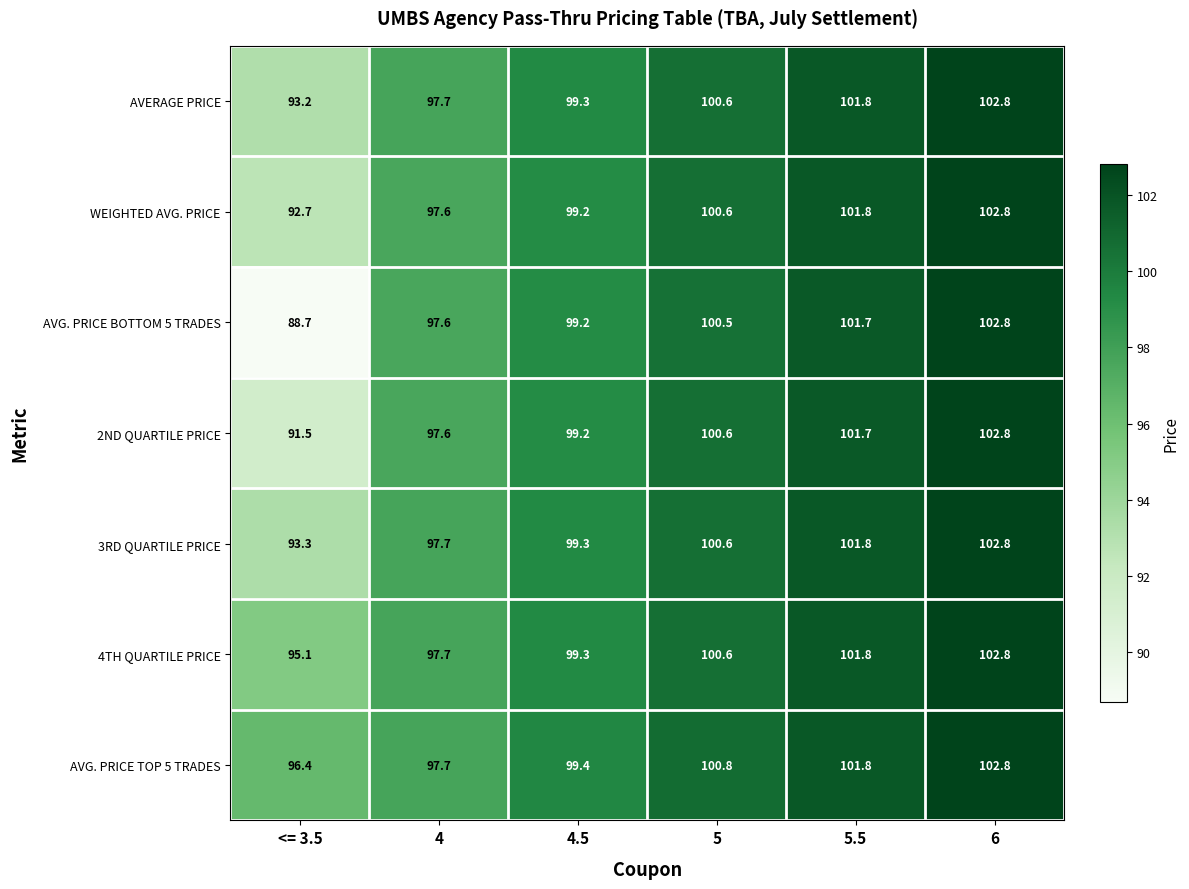

What is the difference between the maximum and minimum values in the 3RD QUARTILE PRICE series?

9.5